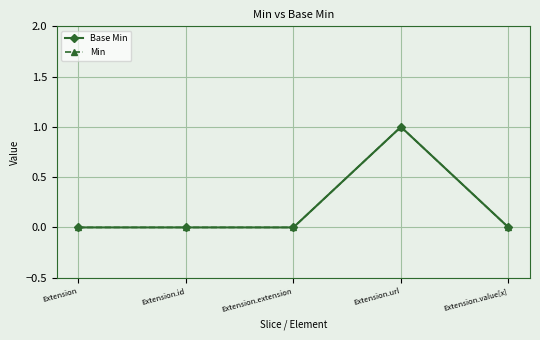

Does the chart have visible grid lines?

Yes